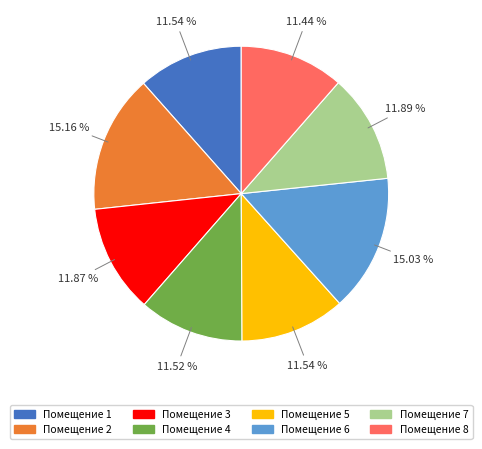

Is there a majority slice in this chart?

No